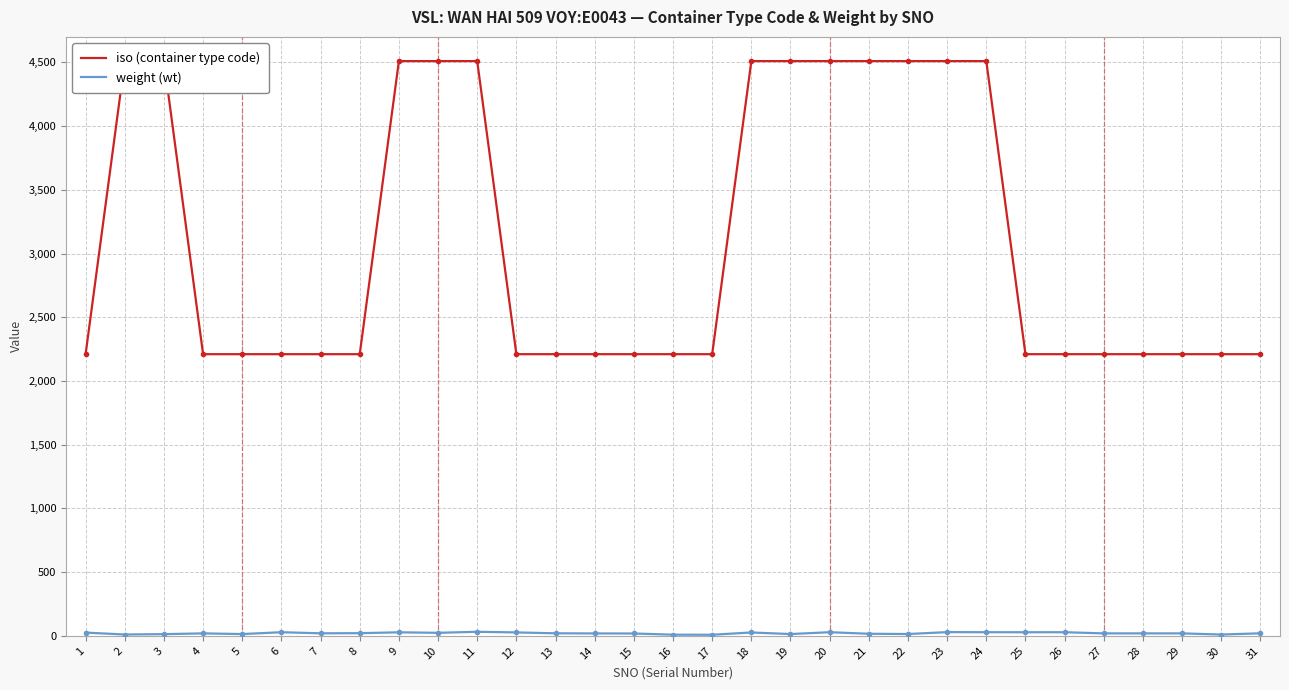

At which category is the sum across all series the highest?

11